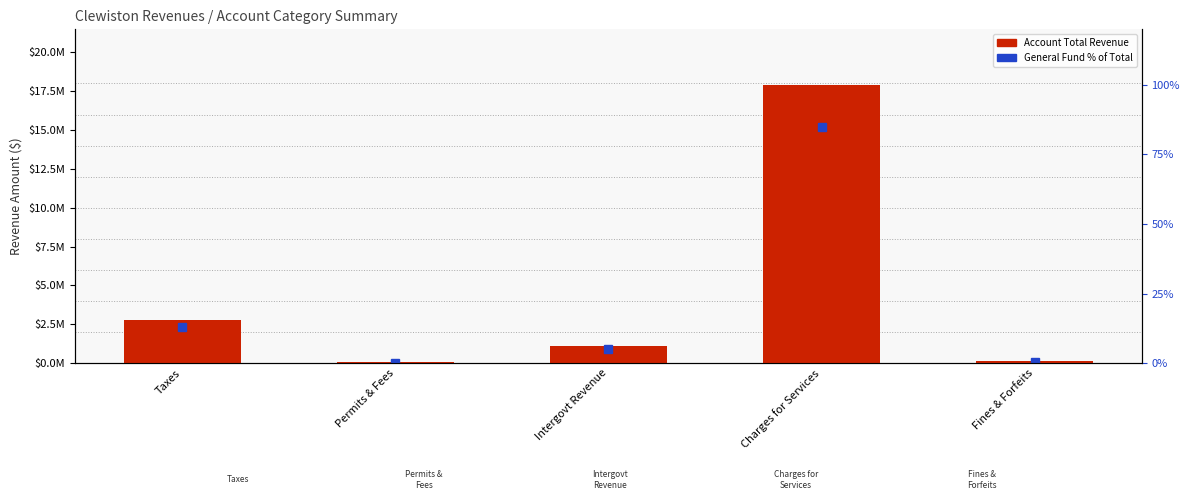

What is the difference between the second highest and minimum values in the General % of Total series?

92.1